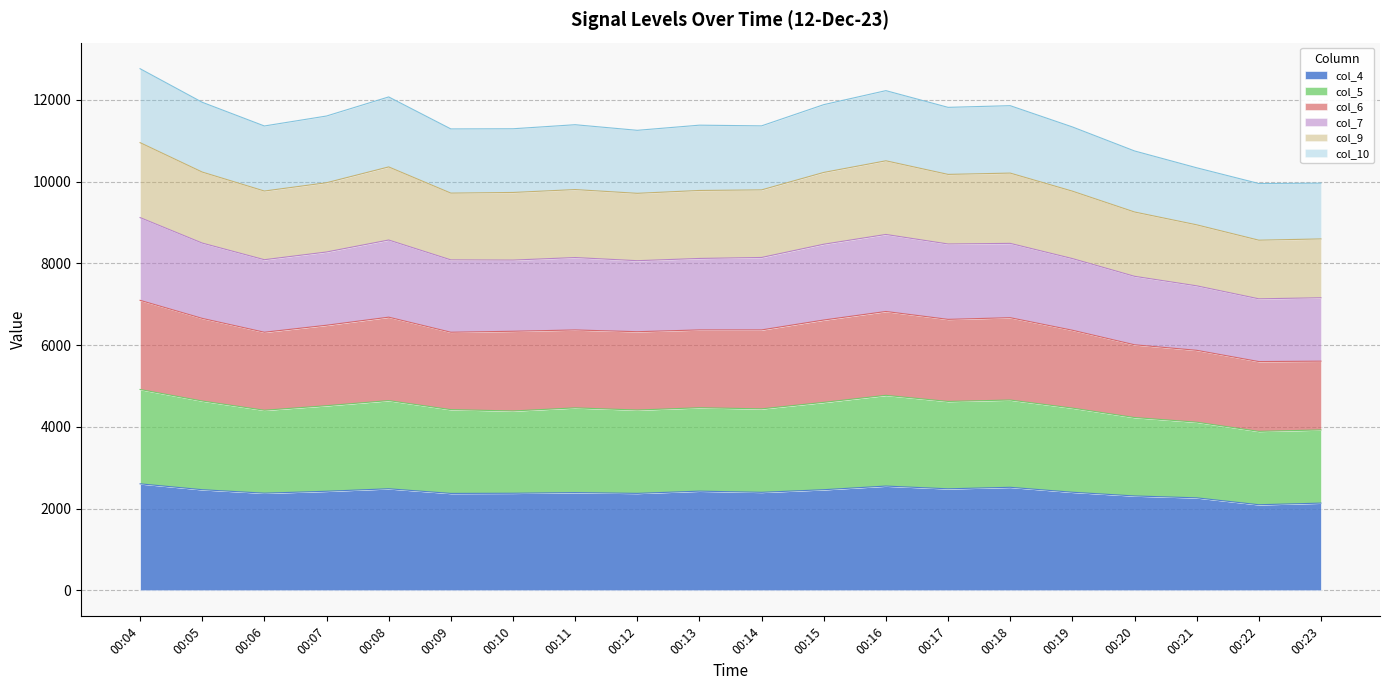

True or false: col_4 has a value of 2484 at 00:08.

True